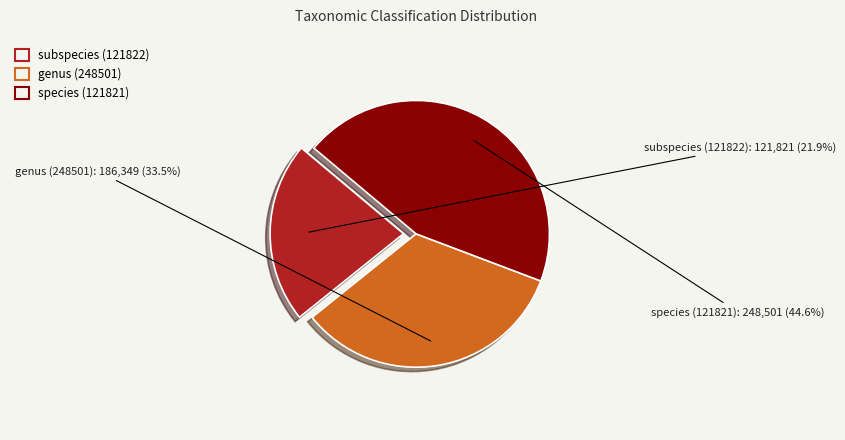

Rank the categories by value from lowest to highest.

subspecies (121822), genus (248501), species (121821)